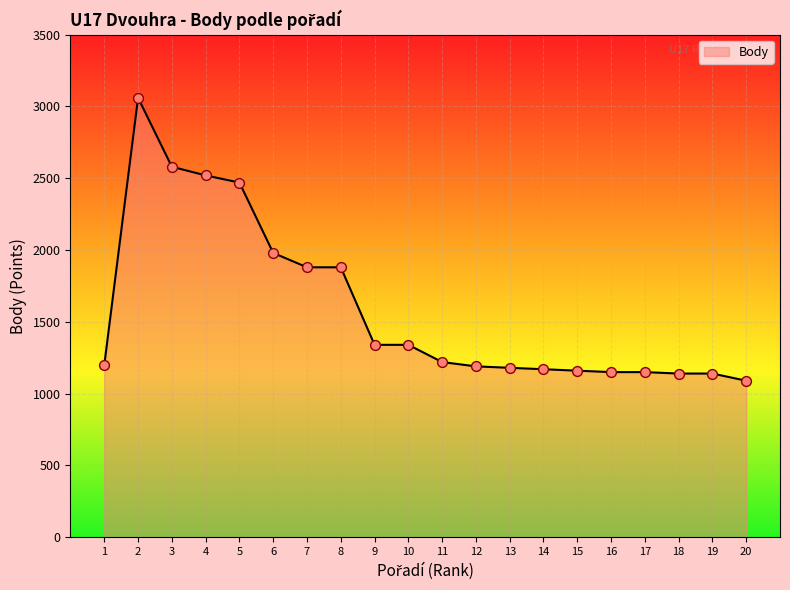

What is the change in value from 4 to 15?

-1360